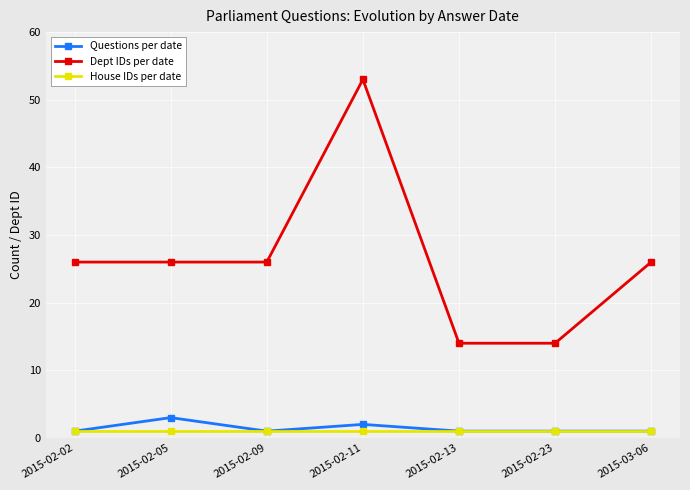

Between 2015-02-02 and 2015-02-13, which series saw the biggest shift?

Dept IDs per date